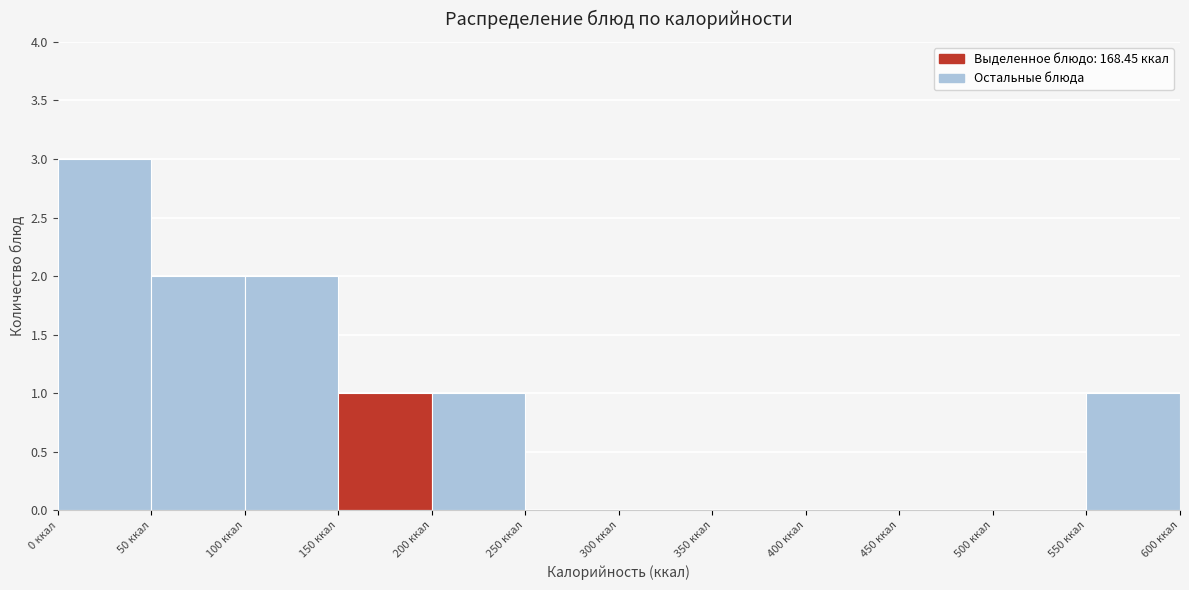

Reading left to right, transcribe this chart: for each bar, give the range it covers on the x-axis and its height. The values are not printed on the chart, so give them approximately, as read against the axis.

0 to 50: 3
50 to 100: 2
100 to 150: 2
150 to 200: 1
200 to 250: 1
250 to 300: 0
300 to 350: 0
350 to 400: 0
400 to 450: 0
450 to 500: 0
500 to 550: 0
550 to 600: 1